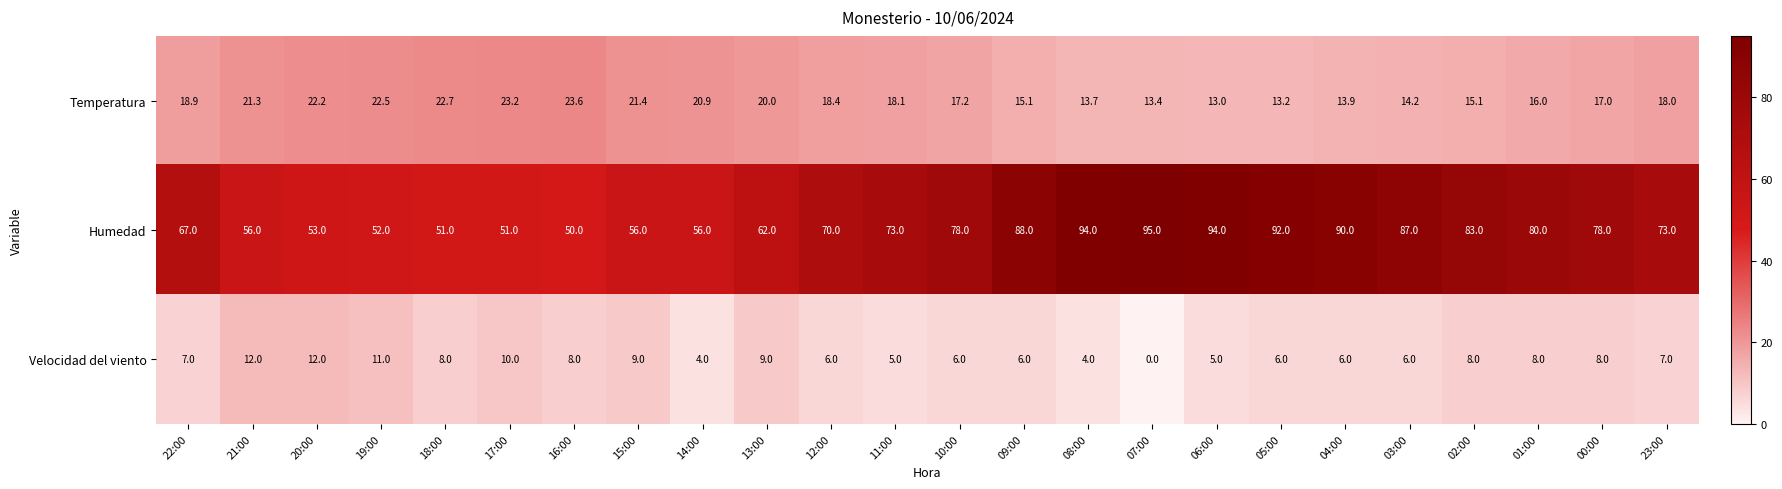

Between 21:00 and 12:00, which series saw the biggest shift?

Humedad